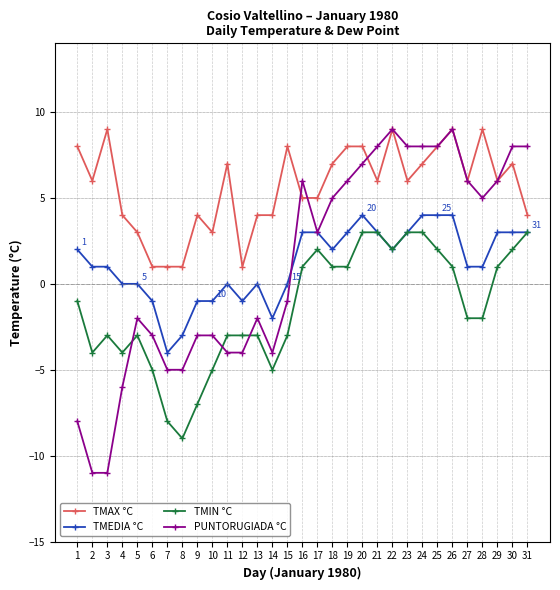

What is the difference between the maximum and minimum values in the TMEDIA °C series?

8